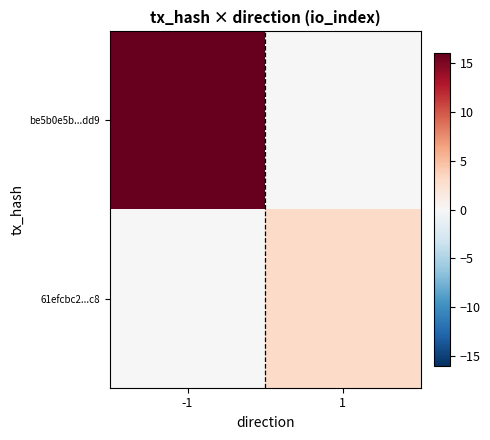

Rank the series by their average value, from highest to lowest.

be5b0e5b...dd9, 61efcbc2...c8